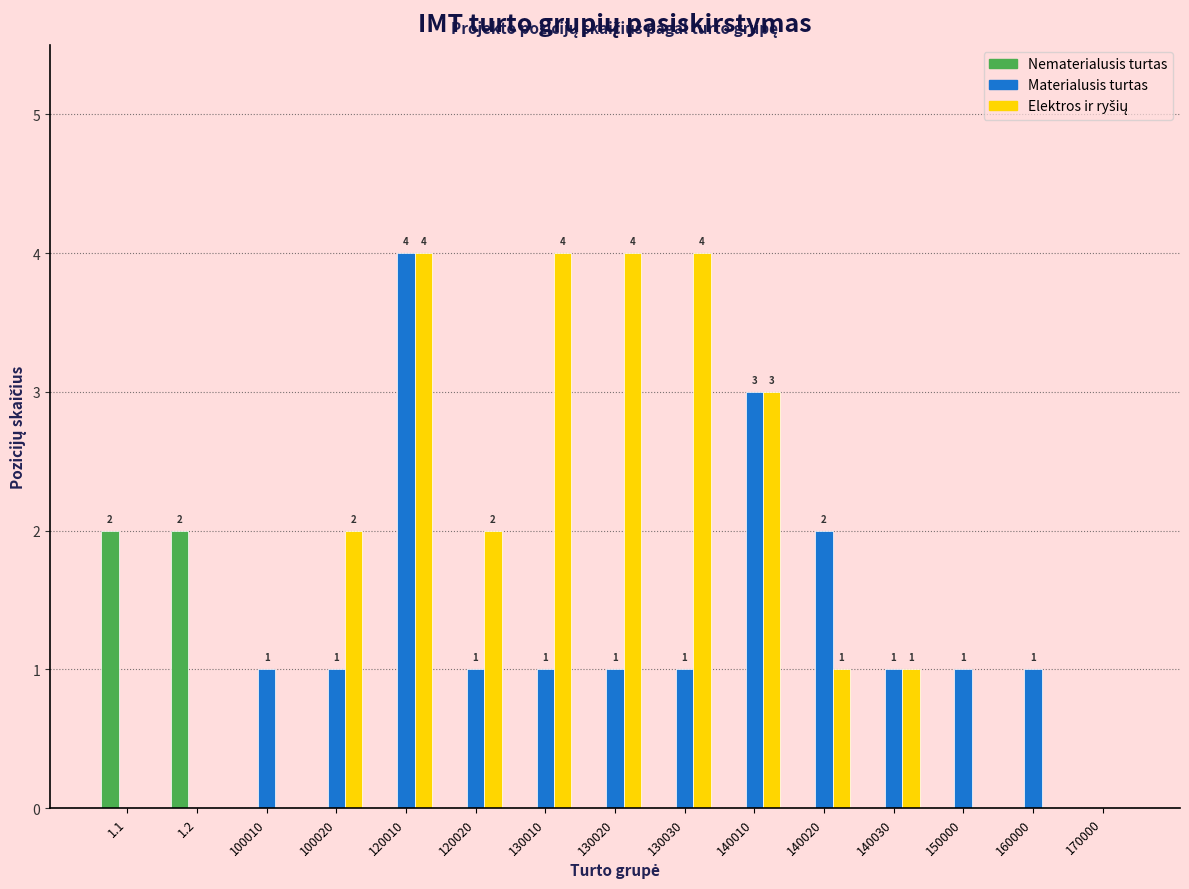

The Nematerialusis turtas series shows 0 at 100020. True or false?

True